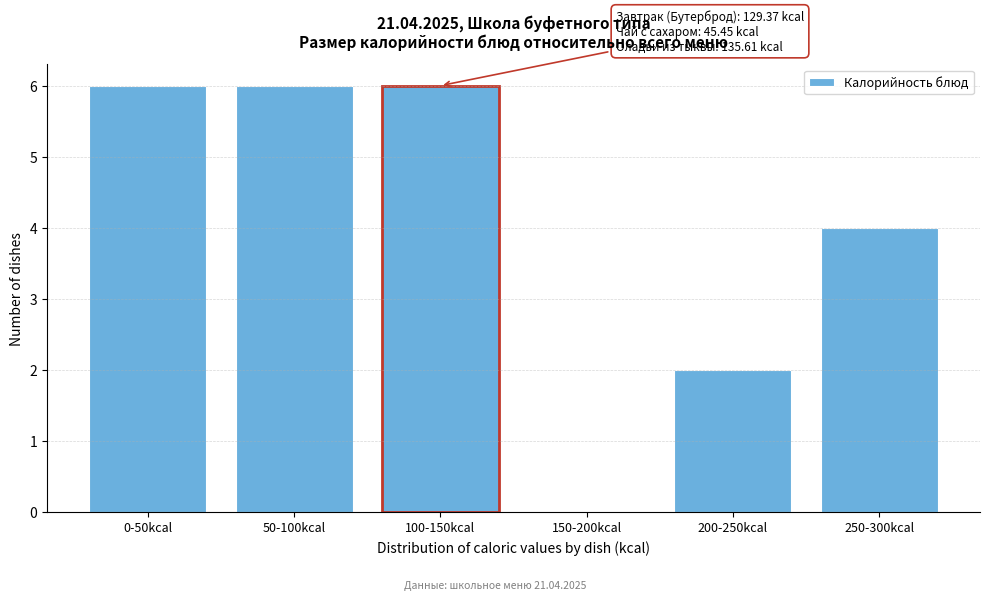

Reading left to right, transcribe all the data shown in this chart.

0-50kcal=6	50-100kcal=6	100-150kcal=6	150-200kcal=0	200-250kcal=2	250-300kcal=4